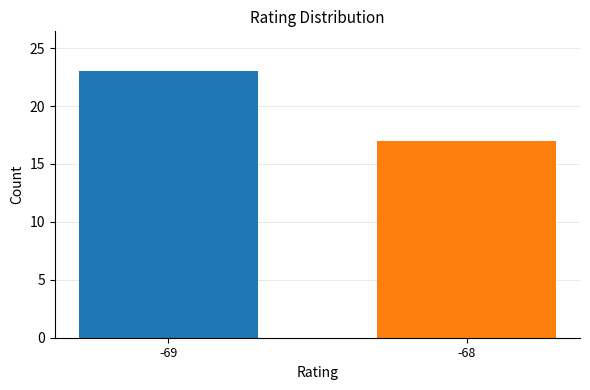

List the labels in order of value, smallest first.

-68, -69